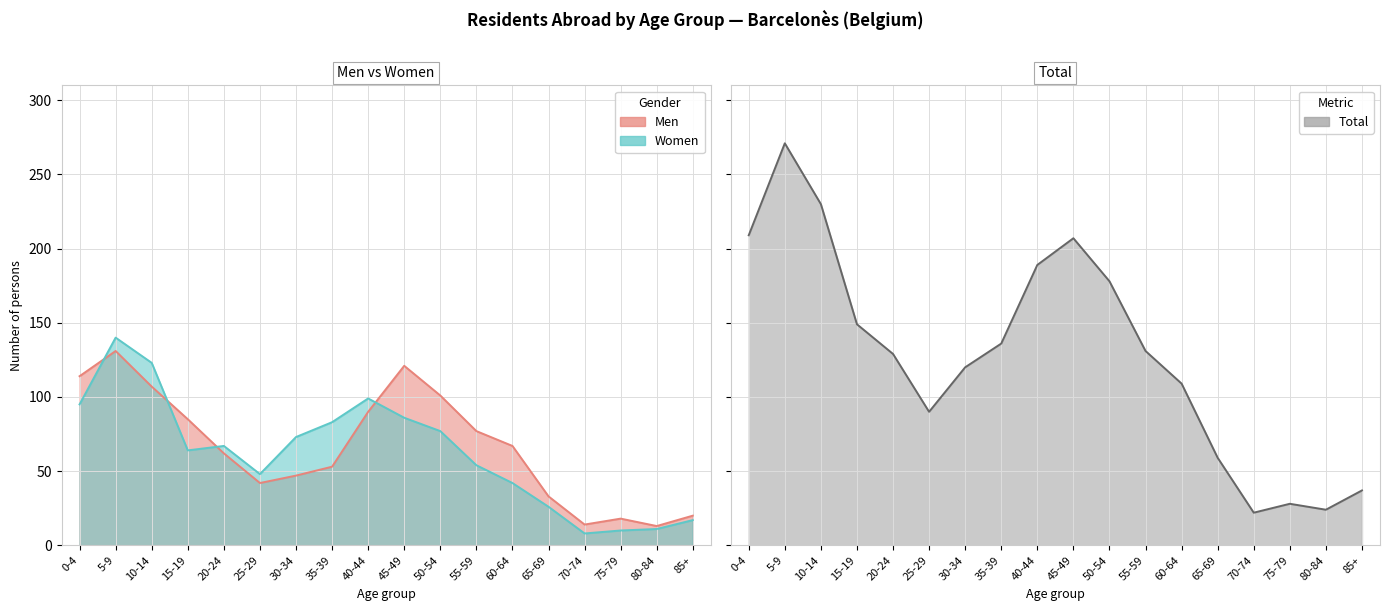

Is the value of Total at 80-84 greater than the value of Women at 0-4?

No